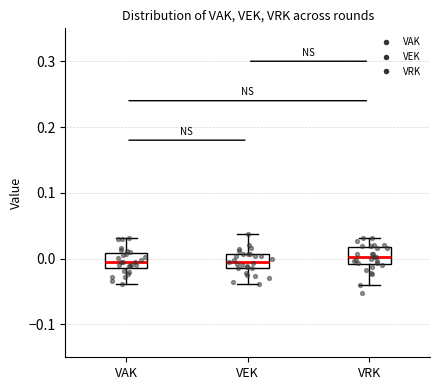

Where does the median line of the box for VAK sit on the y-axis? The values are not printed on the chart, so give them approximately, as read against the axis.

0.00